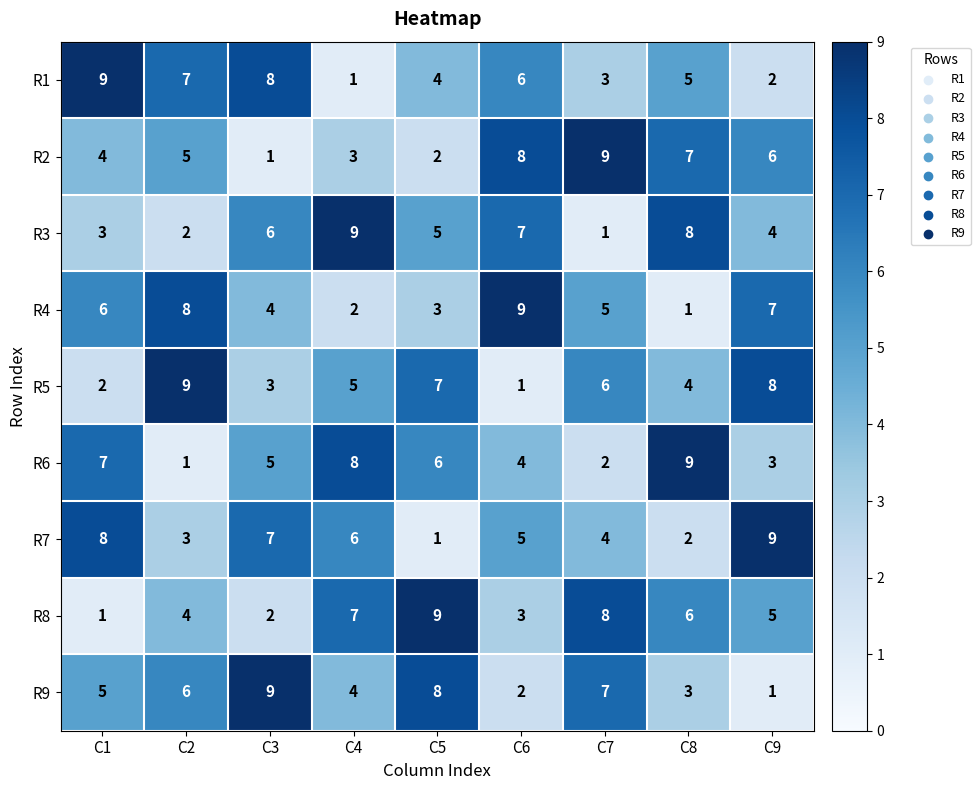

What value does the R9 series have at C5?

8